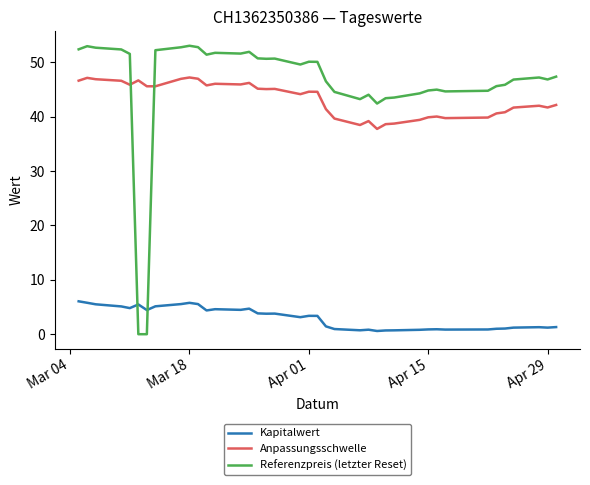

List the series in order of their peak value, lowest first.

Kapitalwert, Anpassungsschwelle, Referenzpreis (letzter Reset)